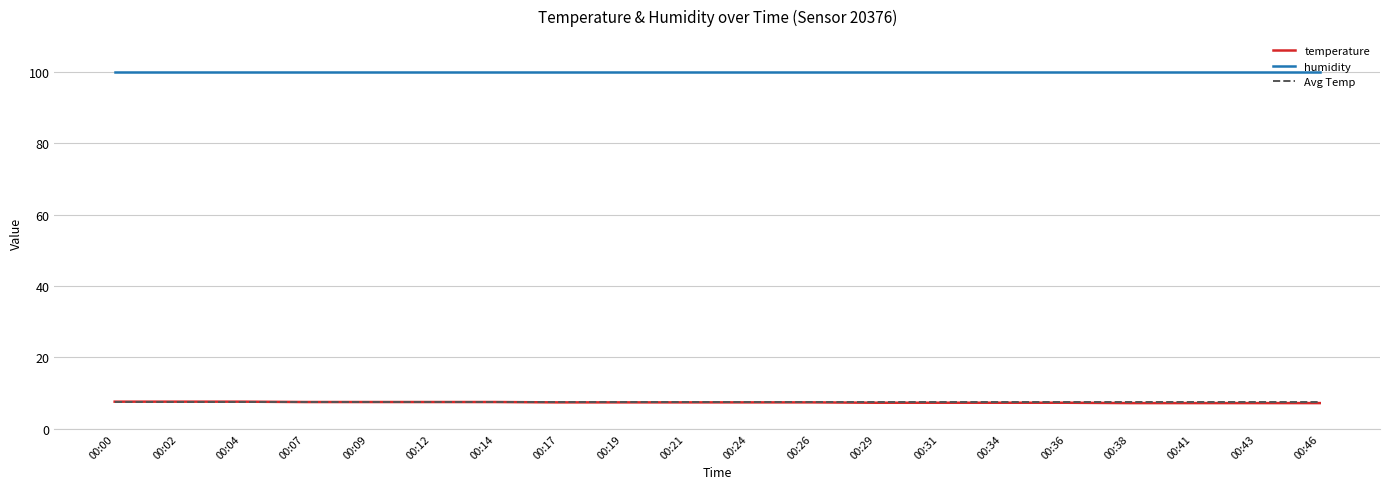

What is the difference between the highest and lowest values at 00:24?

92.5